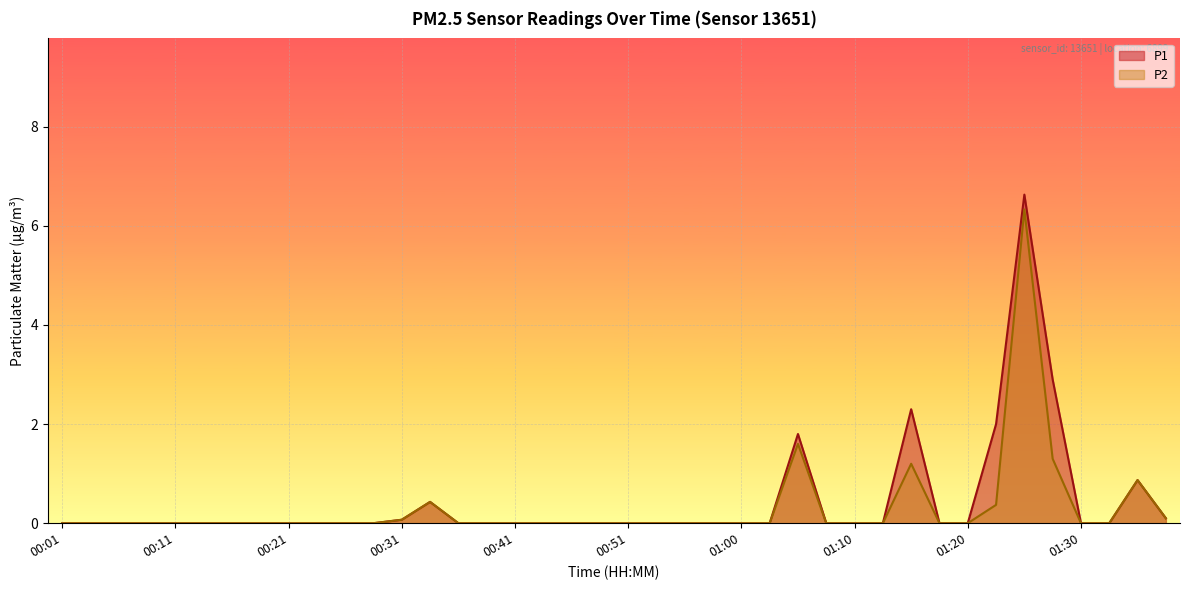

What is the greatest value displayed?

6.6